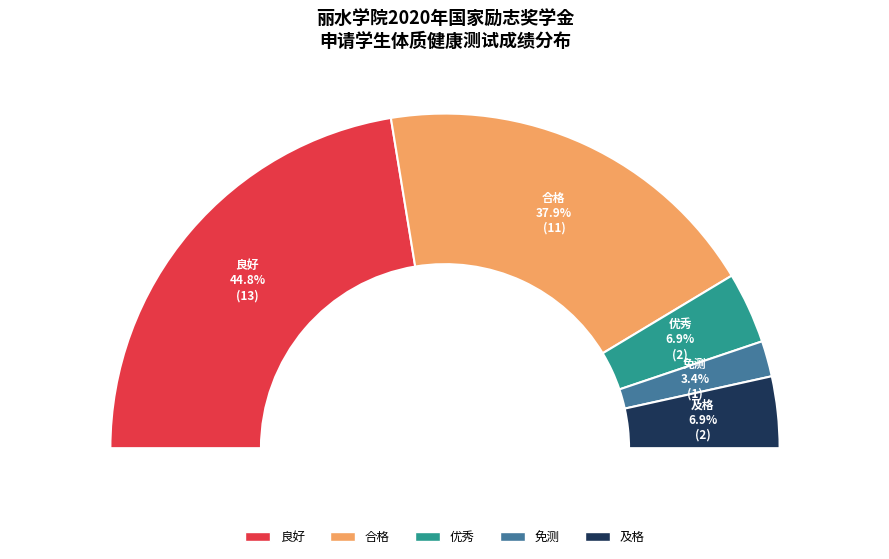

Do 免测 and 良好 together represent more than half of the pie?

No